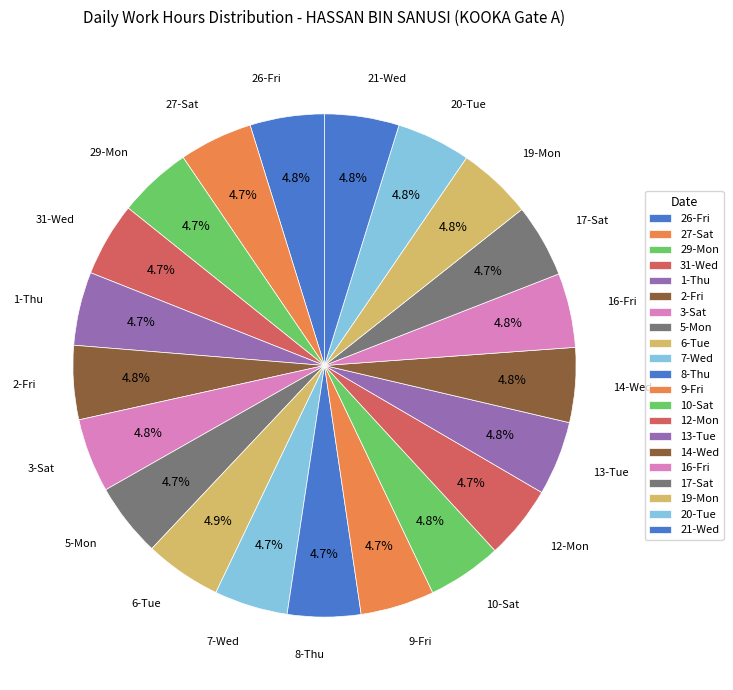

What percentage is the 9-Fri slice, to the nearest percent?

5%